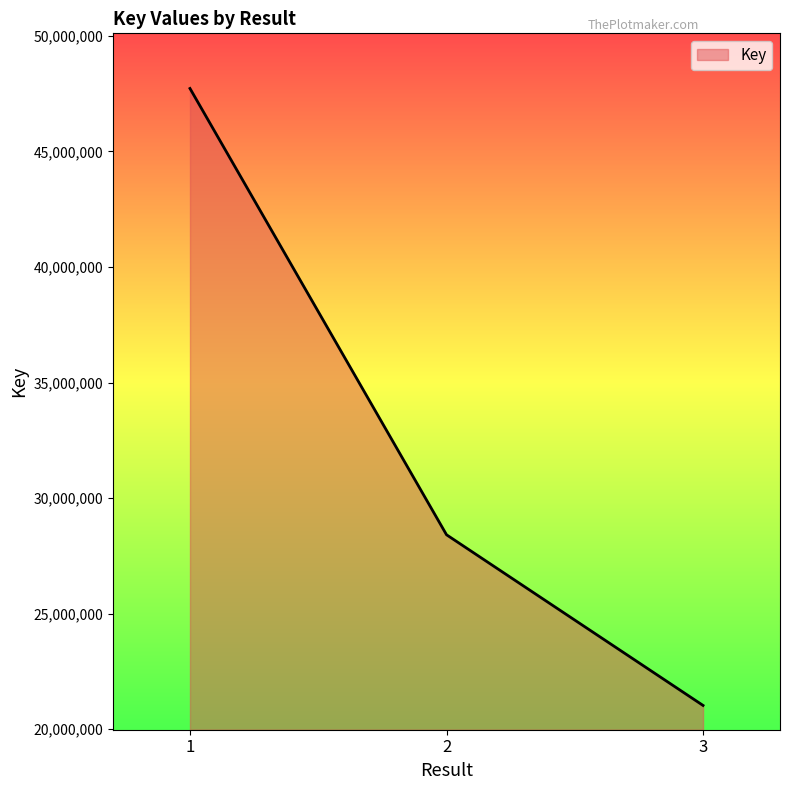

What is the maximum value shown in the chart?

47727295